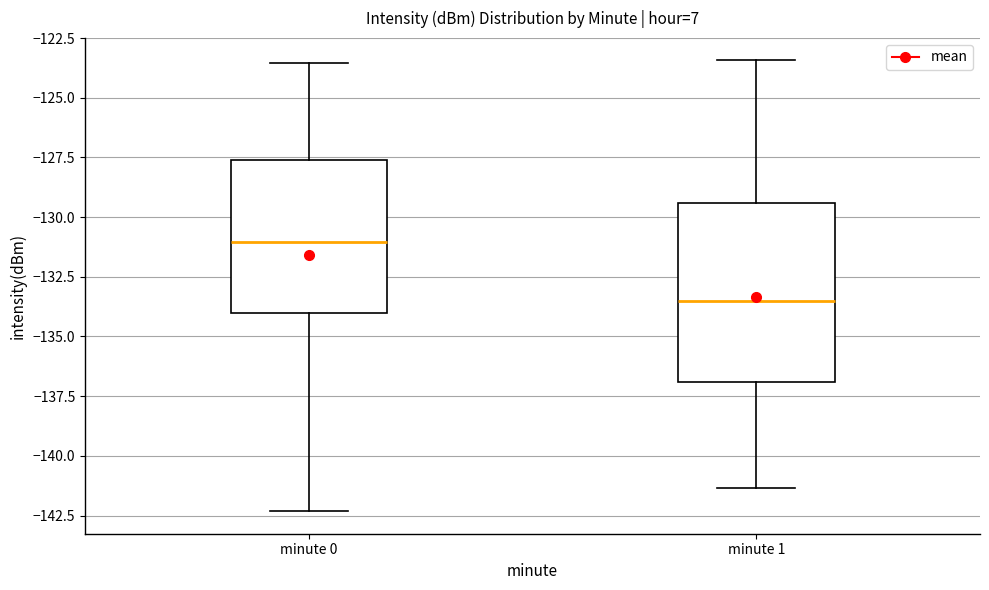

Where does the median line of the box for minute 1 sit on the y-axis? The values are not printed on the chart, so give them approximately, as read against the axis.

-133.5